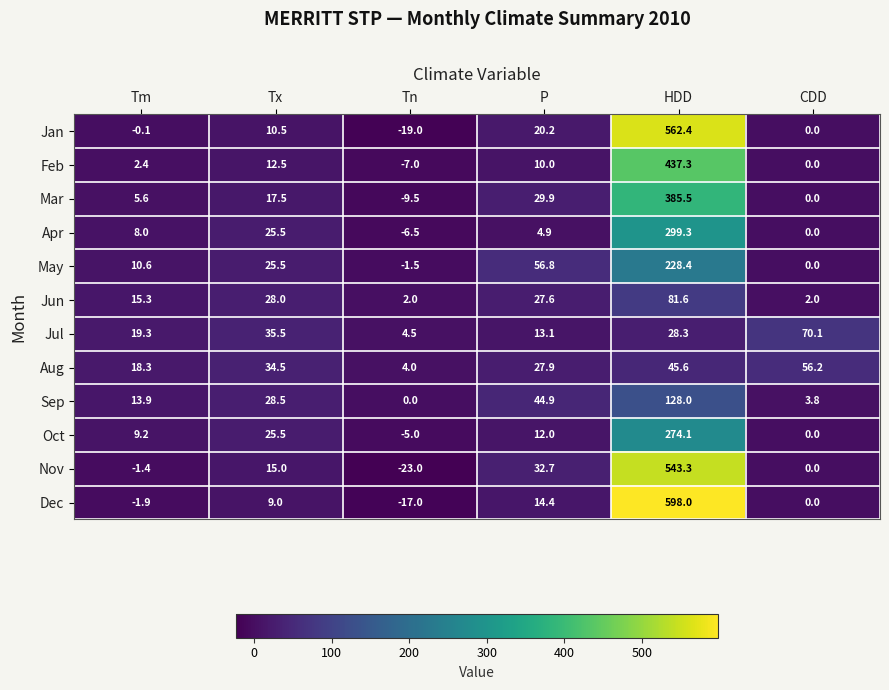

What is the sum of all Nov values?

566.6